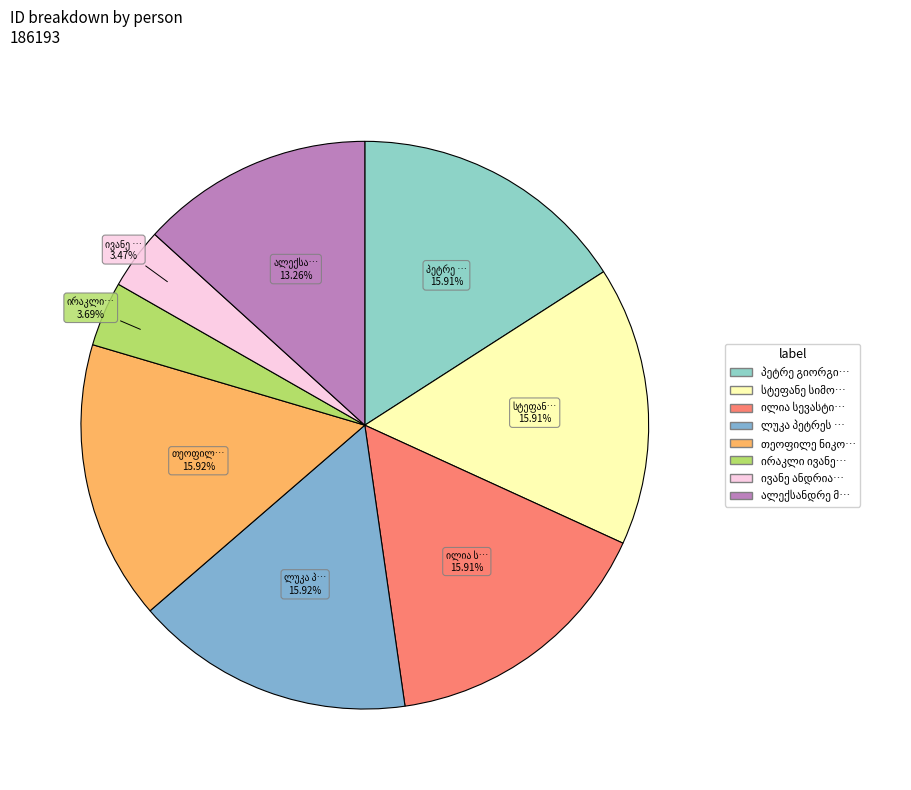

Count the number of slices in the pie.

8